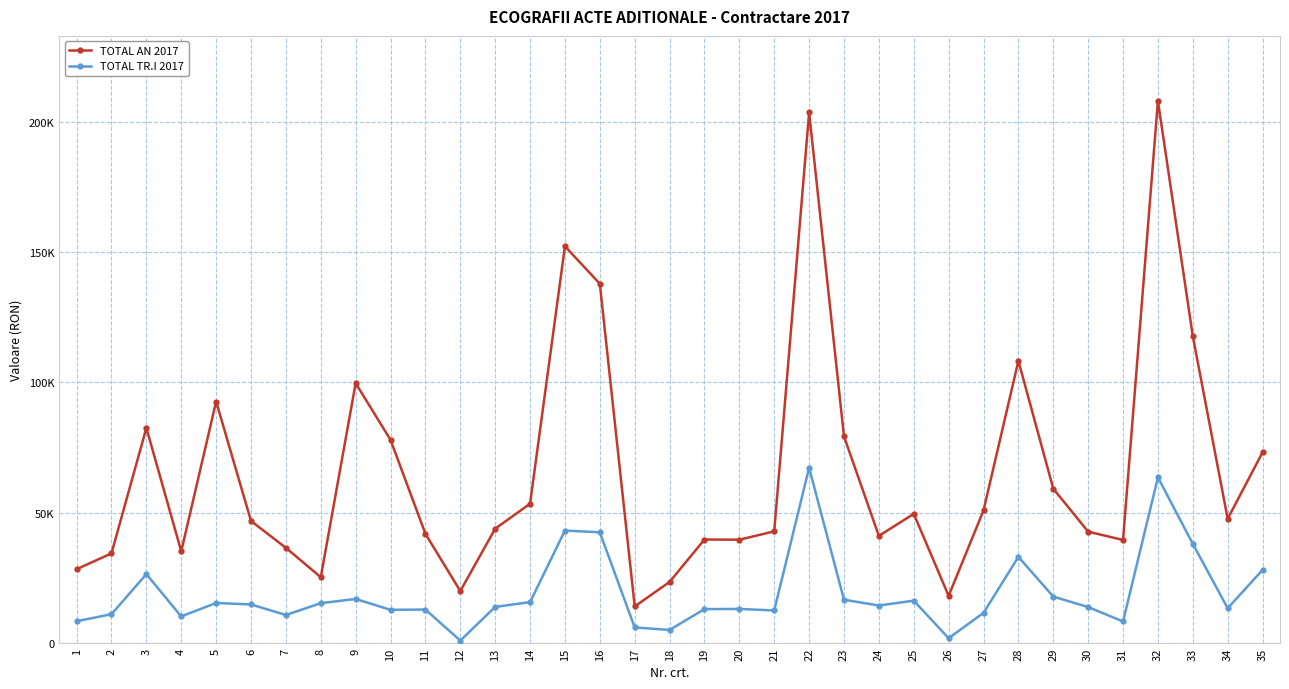

At how many categories does at least one series exceed 163206?

2